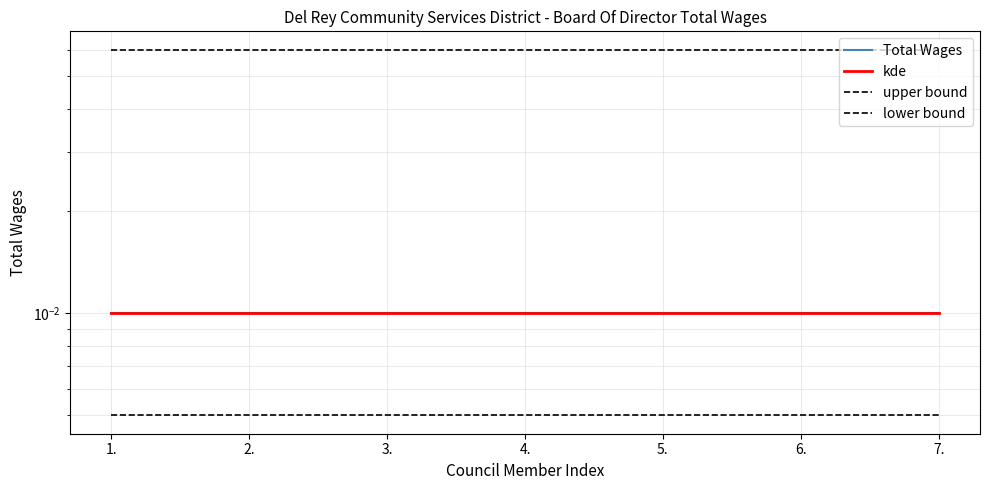

At 6., list the series in order from smallest to largest.

lower bound, Total Wages, kde, upper bound